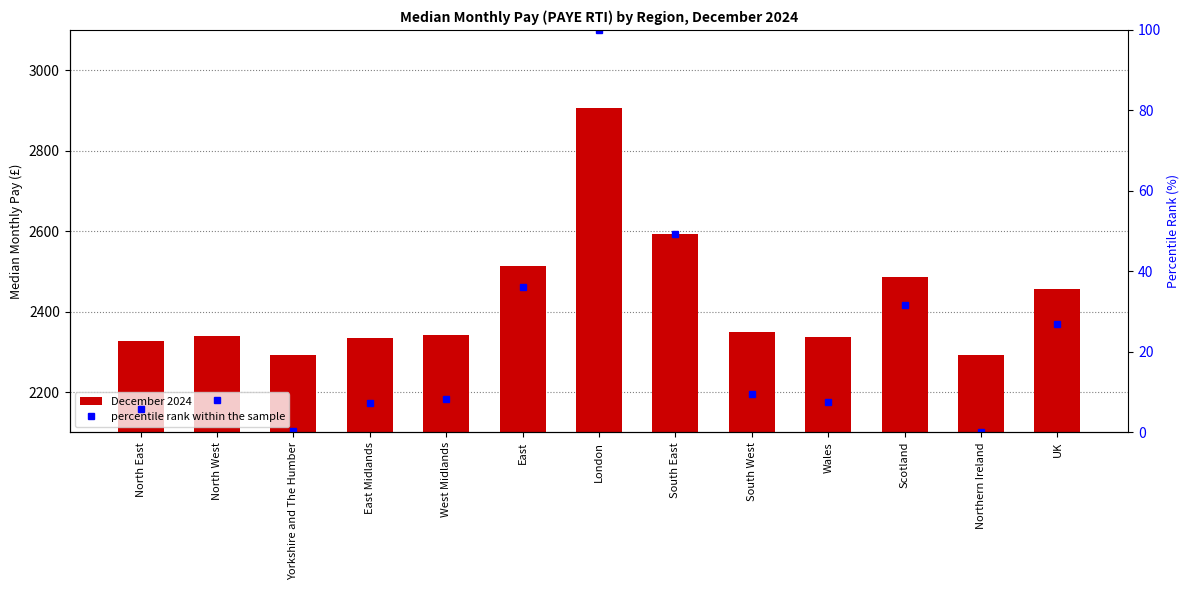

How many data points in December 2024 are above 2342?

6